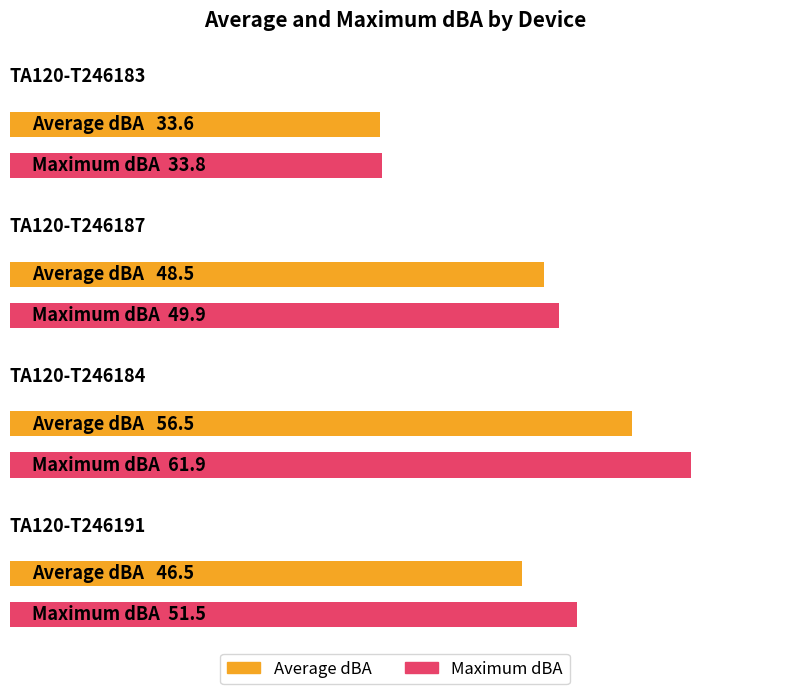

Rank the series at TA120-T246184 from highest to lowest value.

Maximum dBA, Average dBA